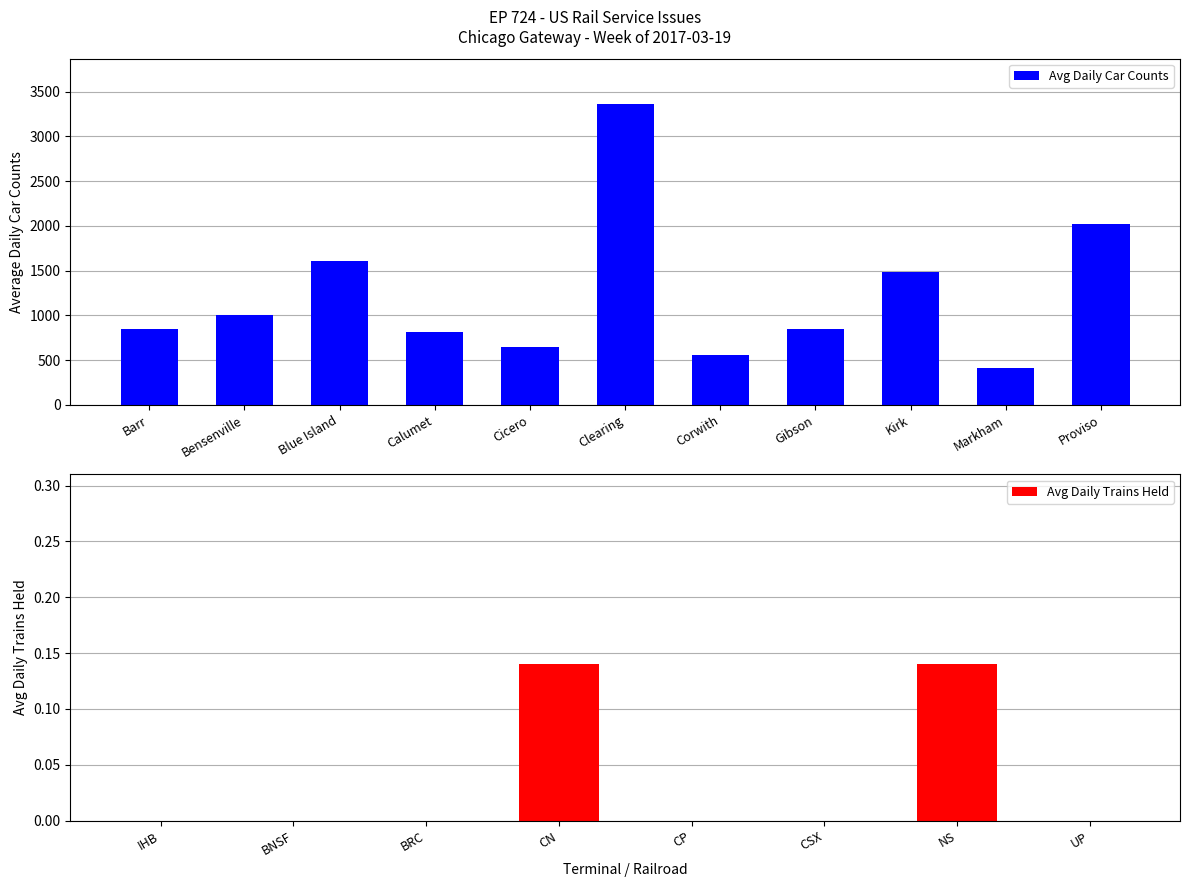

At which label is the value closest to 1887?

Proviso